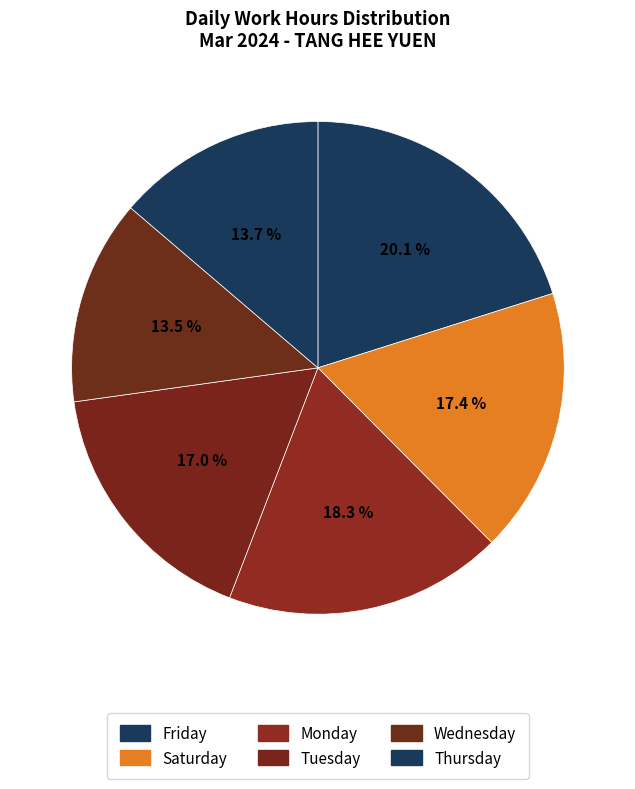

How many segments does this pie chart have?

6